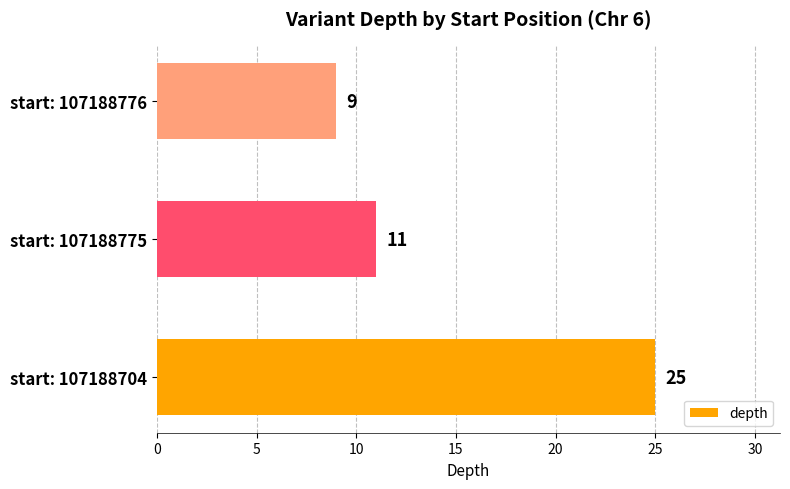

Count the values in the range 9 to 25.

3